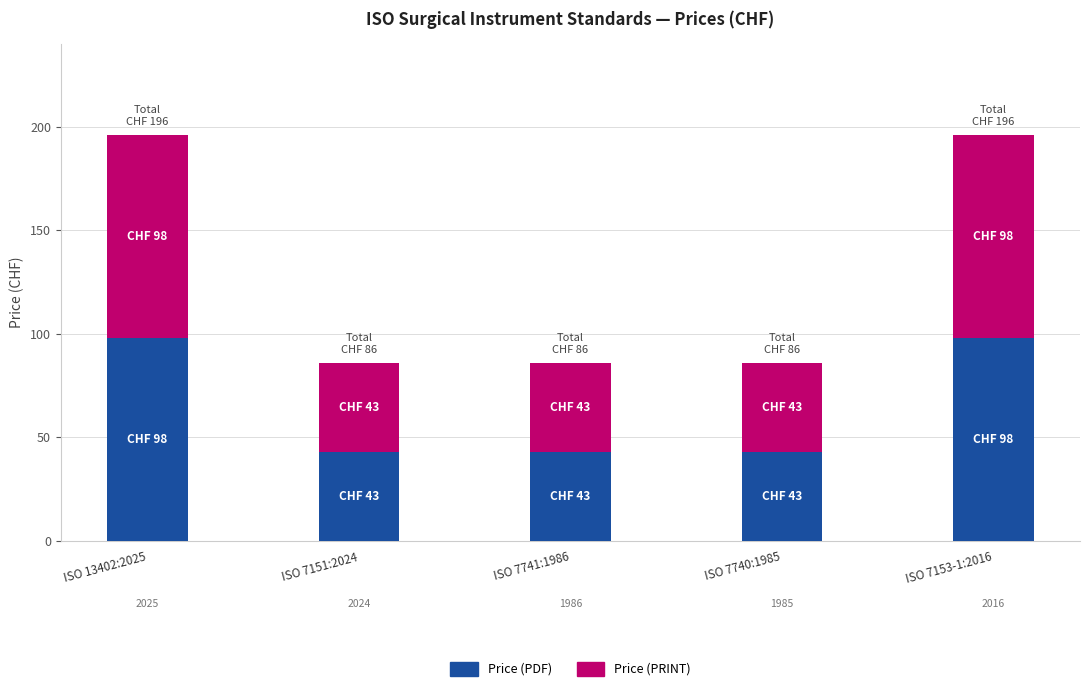

How many Price (PDF) values are between 43 and 98?

5